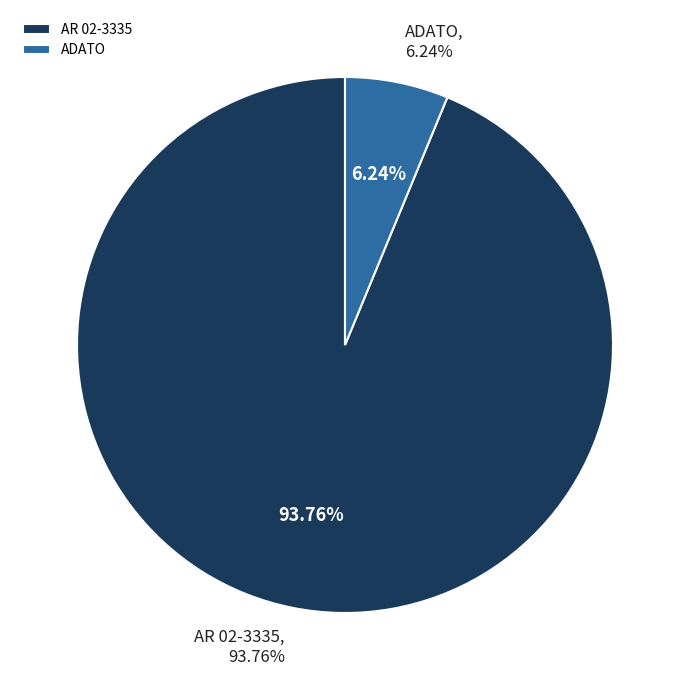

To the nearest percent, what is the difference between the largest and smallest slice percentages?

88%